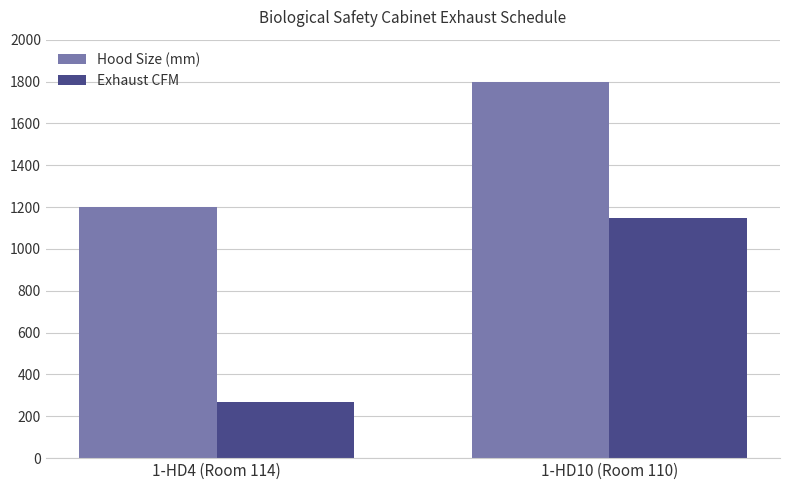

Which series has the widest spread of values?

Exhaust CFM